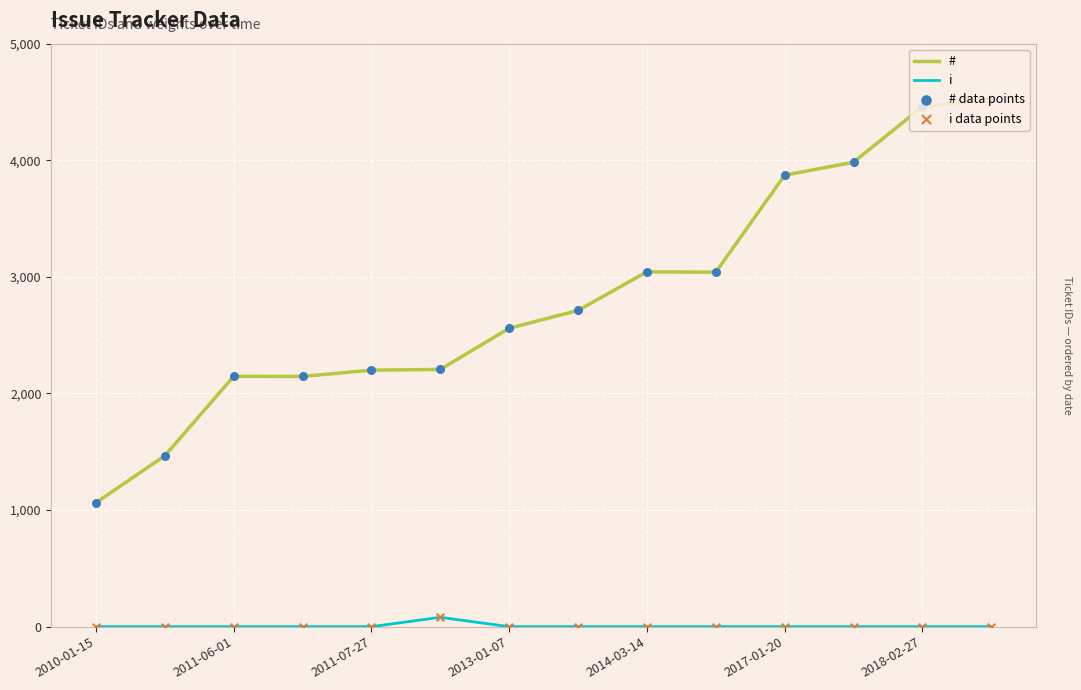

At how many categories does at least one series exceed 884?

14